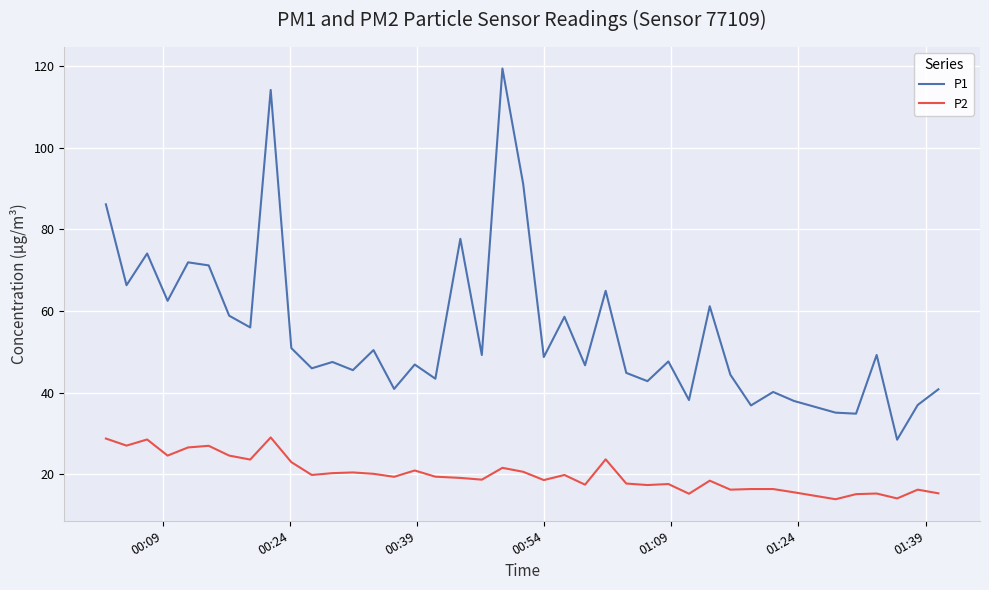

Which series has the largest total across all categories?

P1